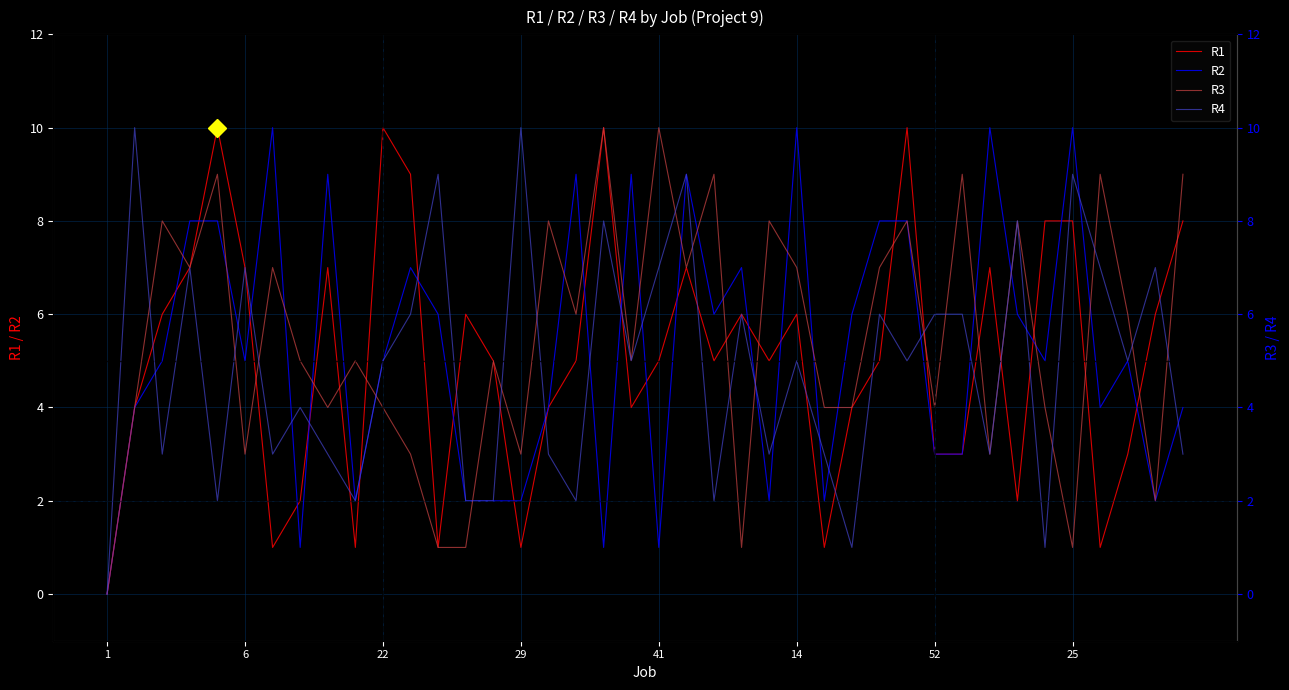

True or false: R4 has more than 1 interior local peaks.

True